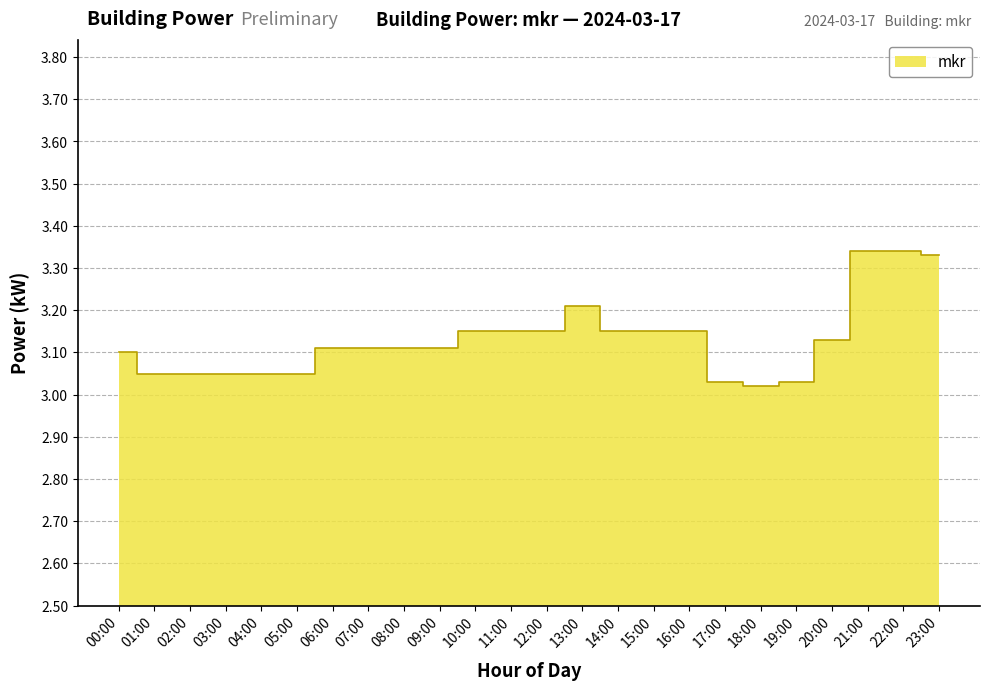

Approximately how many times larger is the value at 21:00 compared to 14:00?

1.1